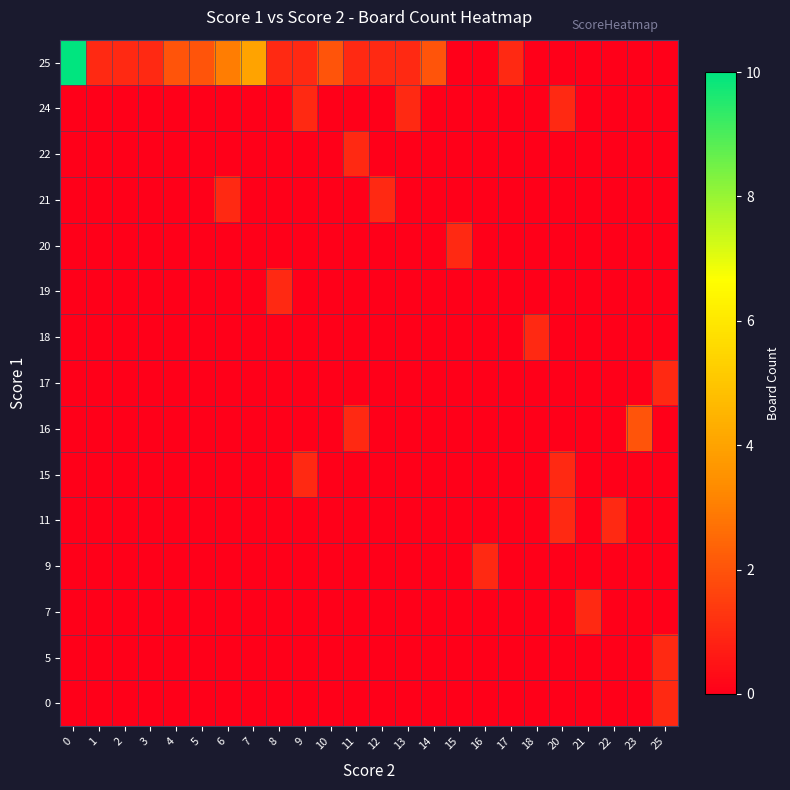

Reading right to left, list all the values displayed in this chart.

0: 25=1	23=0	22=0	21=0	20=0	18=0	17=0	16=0	15=0	14=0	13=0	12=0	11=0	10=0	9=0	8=0	7=0	6=0	5=0	4=0	3=0	2=0	1=0	0=0
5: 25=1	23=0	22=0	21=0	20=0	18=0	17=0	16=0	15=0	14=0	13=0	12=0	11=0	10=0	9=0	8=0	7=0	6=0	5=0	4=0	3=0	2=0	1=0	0=0
7: 25=0	23=0	22=0	21=1	20=0	18=0	17=0	16=0	15=0	14=0	13=0	12=0	11=0	10=0	9=0	8=0	7=0	6=0	5=0	4=0	3=0	2=0	1=0	0=0
9: 25=0	23=0	22=0	21=0	20=0	18=0	17=0	16=1	15=0	14=0	13=0	12=0	11=0	10=0	9=0	8=0	7=0	6=0	5=0	4=0	3=0	2=0	1=0	0=0
11: 25=0	23=0	22=1	21=0	20=1	18=0	17=0	16=0	15=0	14=0	13=0	12=0	11=0	10=0	9=0	8=0	7=0	6=0	5=0	4=0	3=0	2=0	1=0	0=0
15: 25=0	23=0	22=0	21=0	20=1	18=0	17=0	16=0	15=0	14=0	13=0	12=0	11=0	10=0	9=1	8=0	7=0	6=0	5=0	4=0	3=0	2=0	1=0	0=0
16: 25=0	23=2	22=0	21=0	20=0	18=0	17=0	16=0	15=0	14=0	13=0	12=0	11=1	10=0	9=0	8=0	7=0	6=0	5=0	4=0	3=0	2=0	1=0	0=0
17: 25=1	23=0	22=0	21=0	20=0	18=0	17=0	16=0	15=0	14=0	13=0	12=0	11=0	10=0	9=0	8=0	7=0	6=0	5=0	4=0	3=0	2=0	1=0	0=0
18: 25=0	23=0	22=0	21=0	20=0	18=1	17=0	16=0	15=0	14=0	13=0	12=0	11=0	10=0	9=0	8=0	7=0	6=0	5=0	4=0	3=0	2=0	1=0	0=0
19: 25=0	23=0	22=0	21=0	20=0	18=0	17=0	16=0	15=0	14=0	13=0	12=0	11=0	10=0	9=0	8=1	7=0	6=0	5=0	4=0	3=0	2=0	1=0	0=0
20: 25=0	23=0	22=0	21=0	20=0	18=0	17=0	16=0	15=1	14=0	13=0	12=0	11=0	10=0	9=0	8=0	7=0	6=0	5=0	4=0	3=0	2=0	1=0	0=0
21: 25=0	23=0	22=0	21=0	20=0	18=0	17=0	16=0	15=0	14=0	13=0	12=1	11=0	10=0	9=0	8=0	7=0	6=1	5=0	4=0	3=0	2=0	1=0	0=0
22: 25=0	23=0	22=0	21=0	20=0	18=0	17=0	16=0	15=0	14=0	13=0	12=0	11=1	10=0	9=0	8=0	7=0	6=0	5=0	4=0	3=0	2=0	1=0	0=0
24: 25=0	23=0	22=0	21=0	20=1	18=0	17=0	16=0	15=0	14=0	13=1	12=0	11=0	10=0	9=1	8=0	7=0	6=0	5=0	4=0	3=0	2=0	1=0	0=0
25: 25=0	23=0	22=0	21=0	20=0	18=0	17=1	16=0	15=0	14=2	13=1	12=1	11=1	10=2	9=1	8=1	7=4	6=3	5=2	4=2	3=1	2=1	1=1	0=10